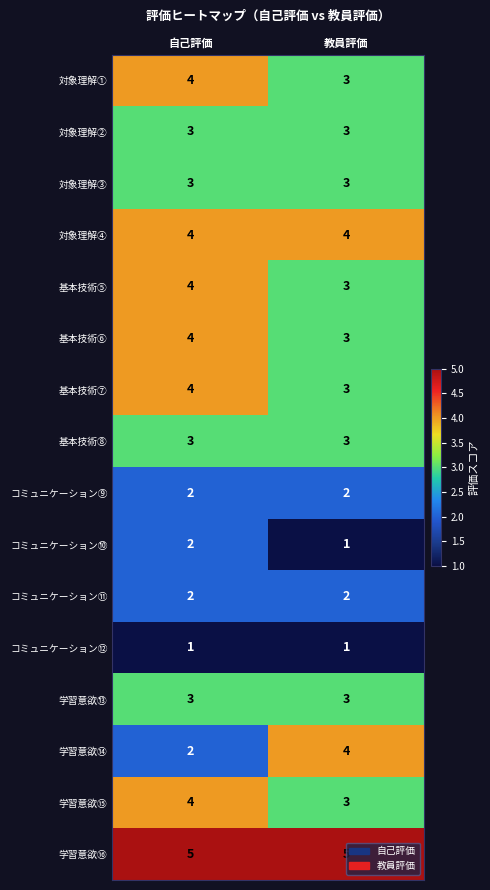

What is the highest value of the 対象理解② series?

3